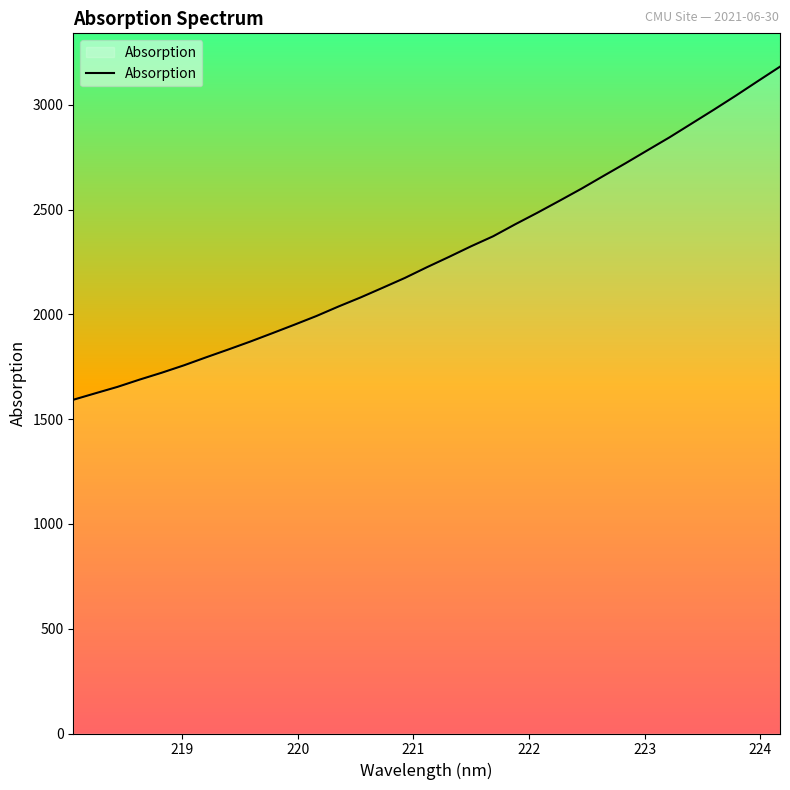

What is the maximum value shown in the chart?

3181.5